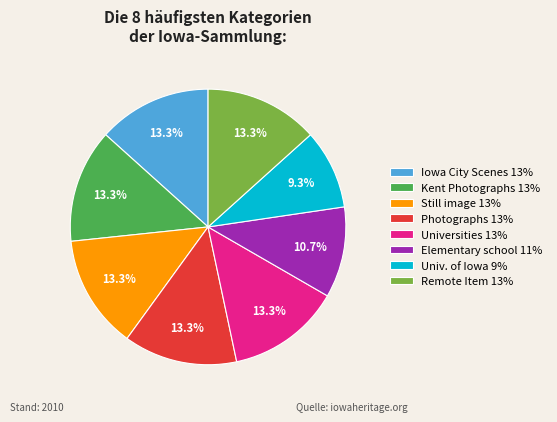

Approximately how many times larger is the value at Still image 13% compared to Elementary school 11%?

1.2